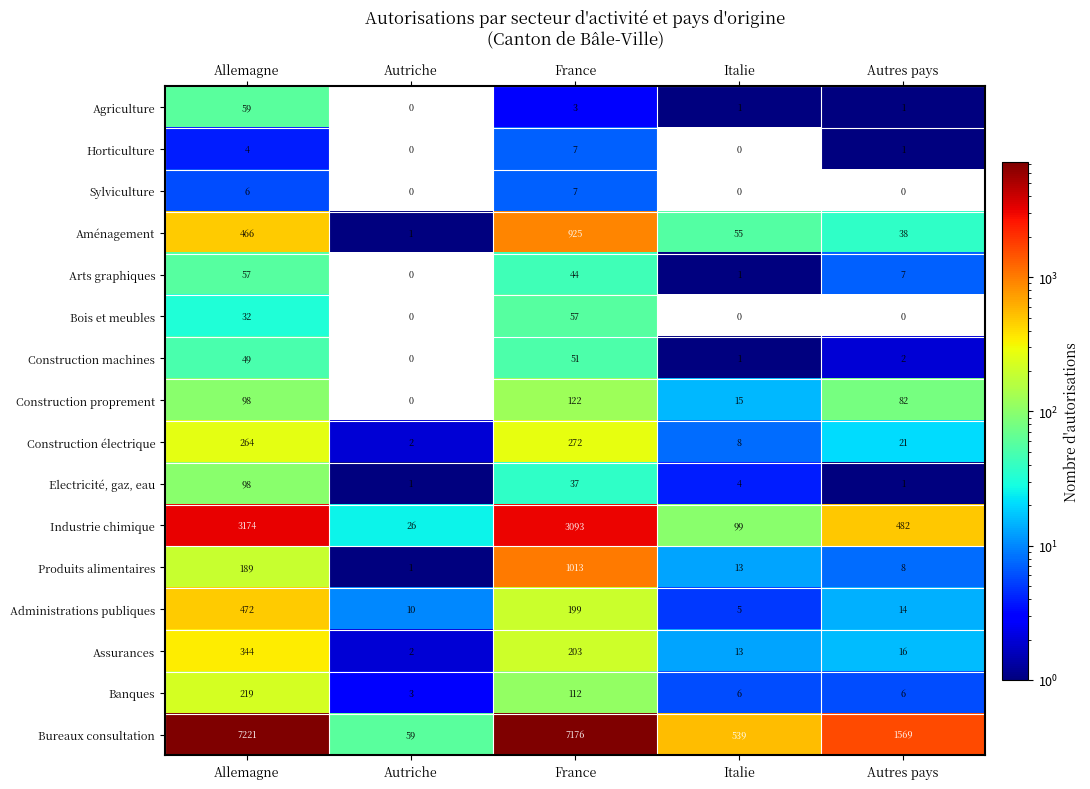

How many Horticulture values are between 0 and 4?

4